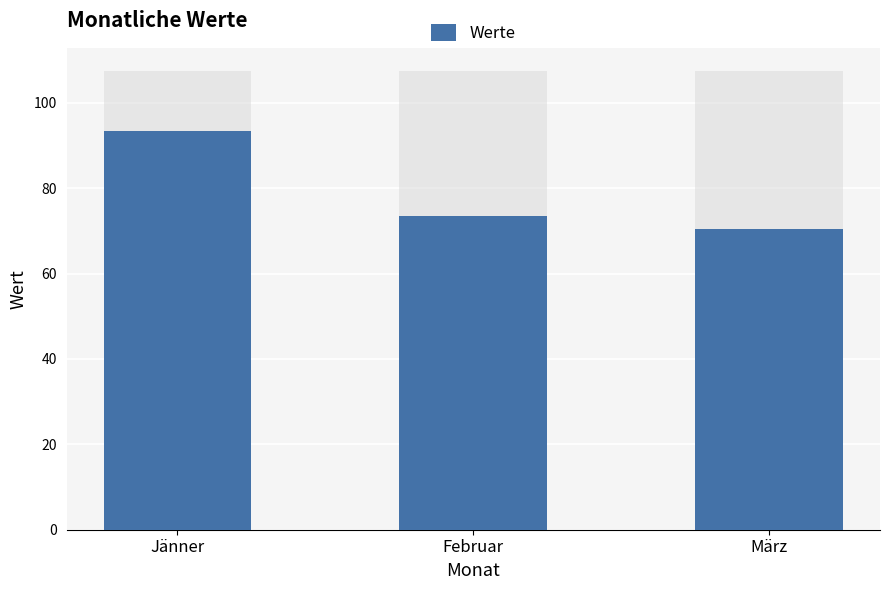

What is the maximum value shown in the chart?

93.5